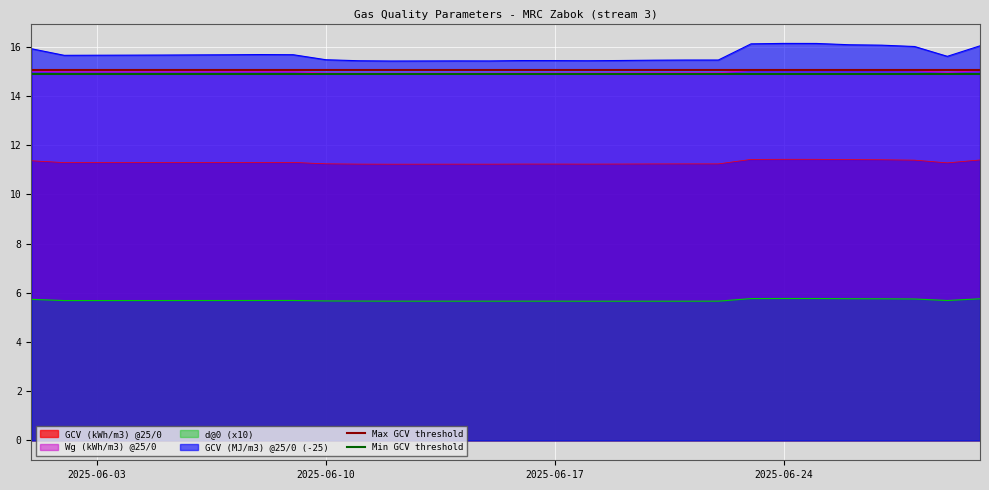

True or false: GCV (MJ/m3) @25/0 (-25) and d@0 (x10) intersect in this chart.

False